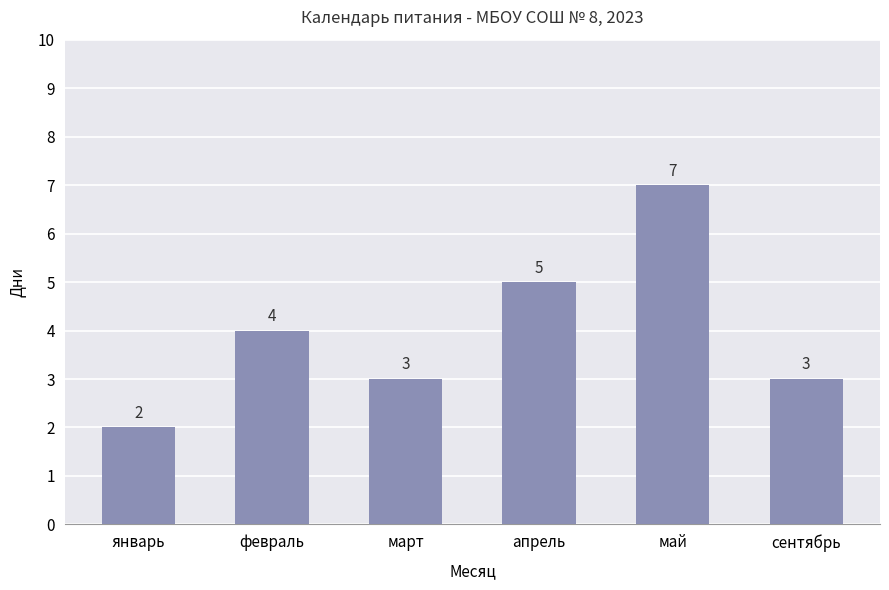

What is the average value?

4